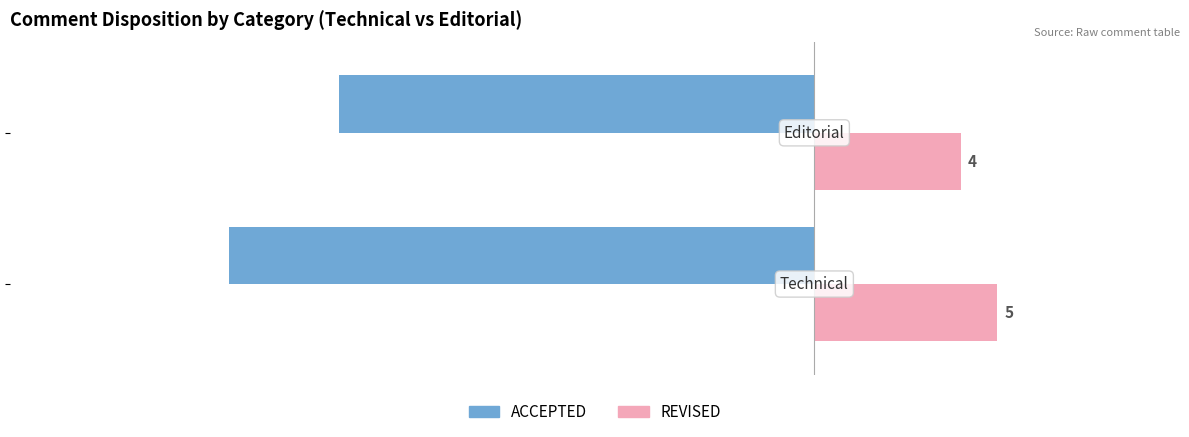

Which series has the largest total across all categories?

REVISED